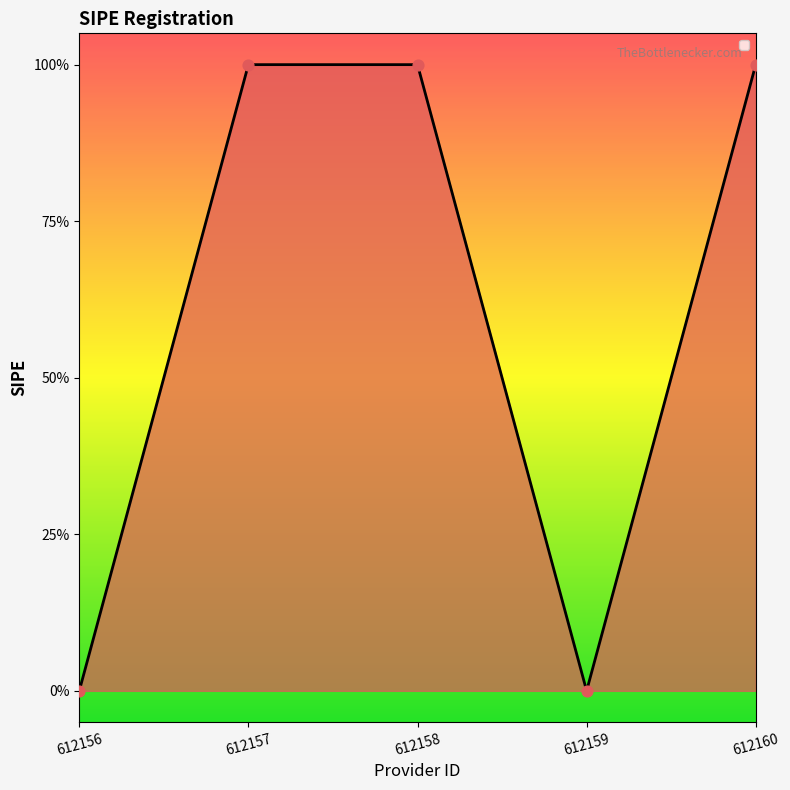

Which has a higher value, 612157 or 612158?

612157